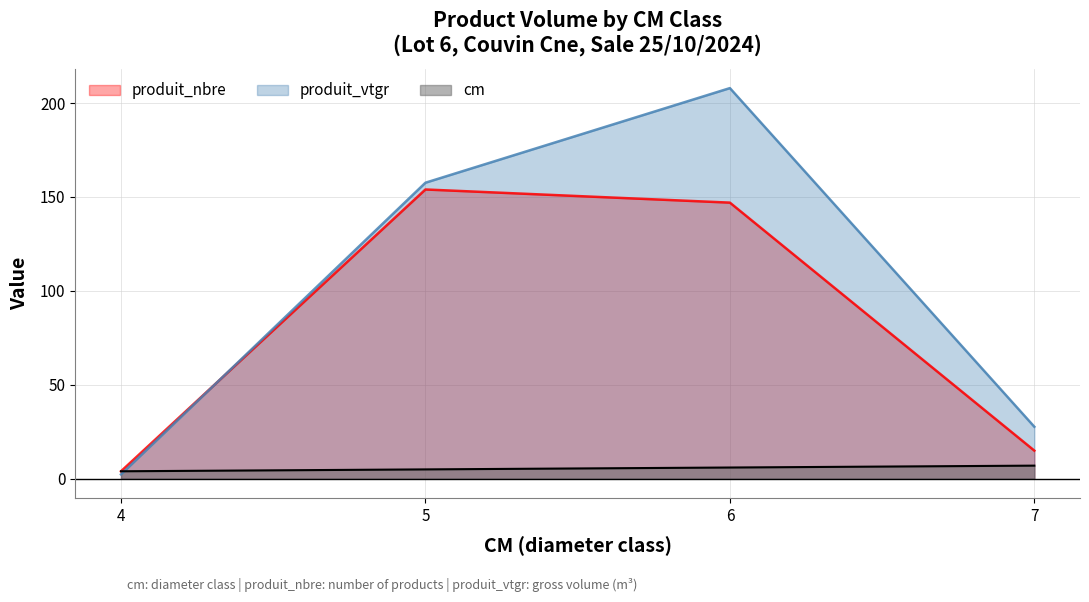

What is the sum of the produit_nbre values at 6 and 4?

151.0